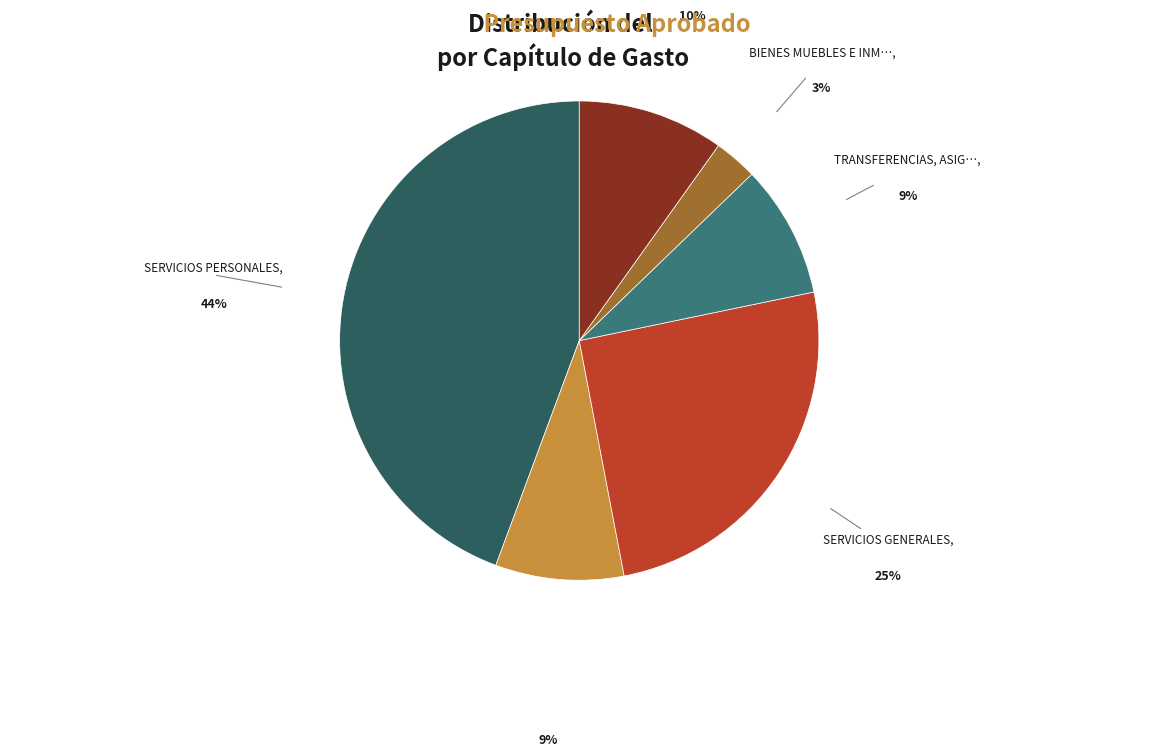

Is there any slice that represents more than half of the pie?

No